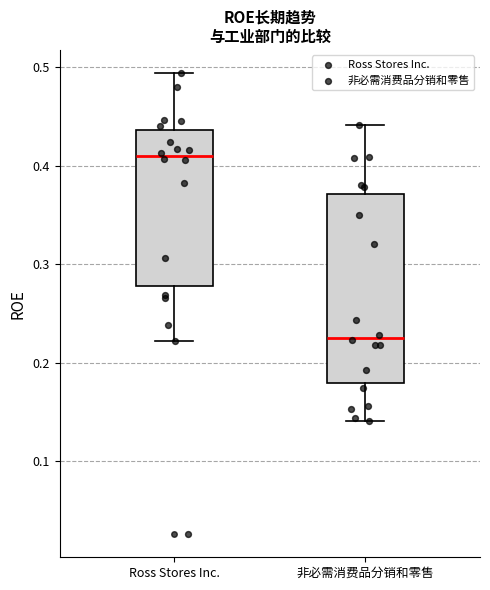

Comparing the boxes themselves (not the whiskers), which one is the tallest?

非必需消费品分销和零售